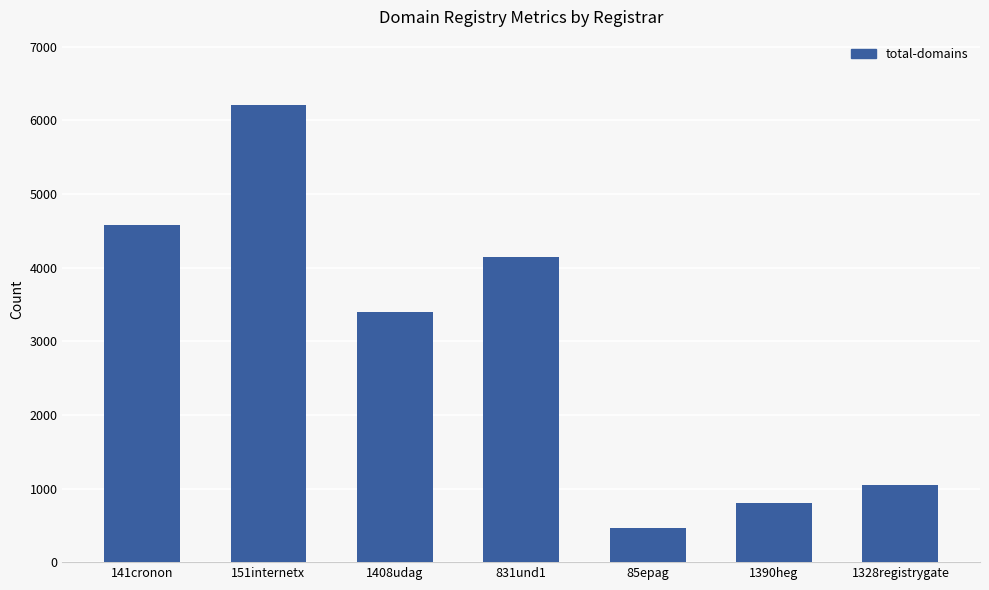

Read the value at 1390heg, to the nearest 50.

800